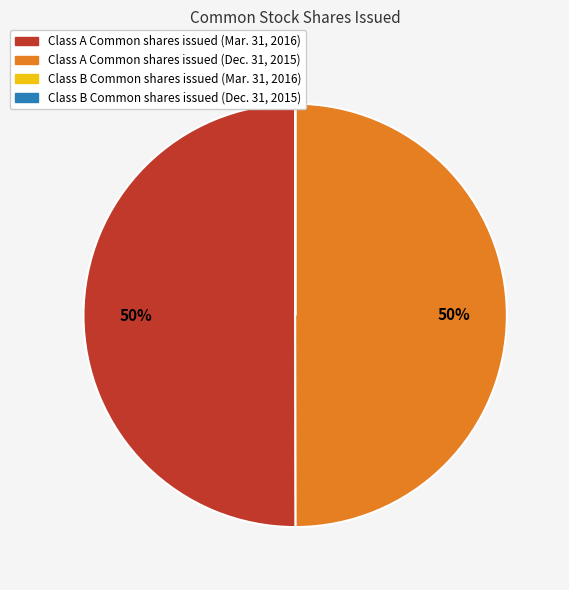

To the nearest percent, what is the difference between the largest and smallest slice percentages?

50%